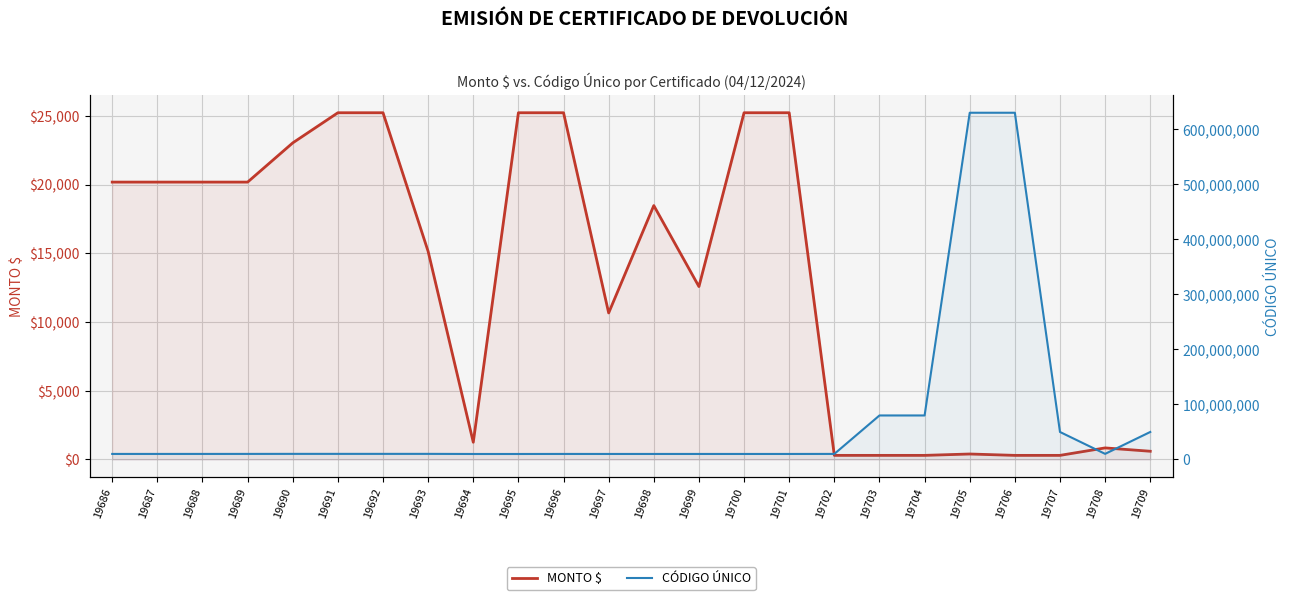

True or false: CÓDIGO ÚNICO and MONTO $ cross at least once.

False